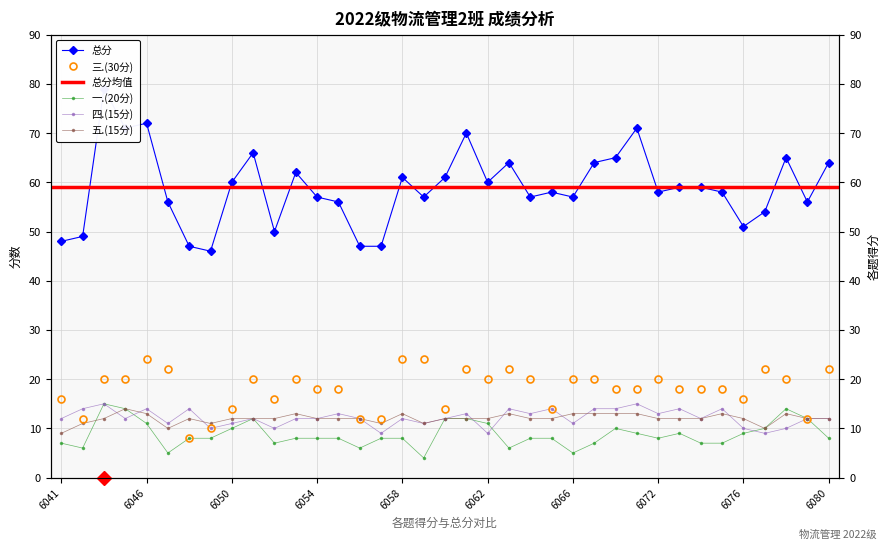

Rank the series by their maximum value, from highest to lowest.

总分, 三.(30分), 一.(20分), 四.(15分), 五.(15分)